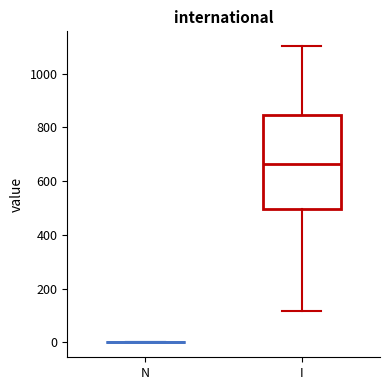

Reading left to right, read every box against the y-axis: the position of its median line, the range the box covers, and the ends of its whiskers. The values are not printed on the chart, so give them approximately, as read against the axis.

N: box collapsed to a line at 0, whiskers 0 to 0
I: median 660, box 500 to 840, whiskers 120 to 1100